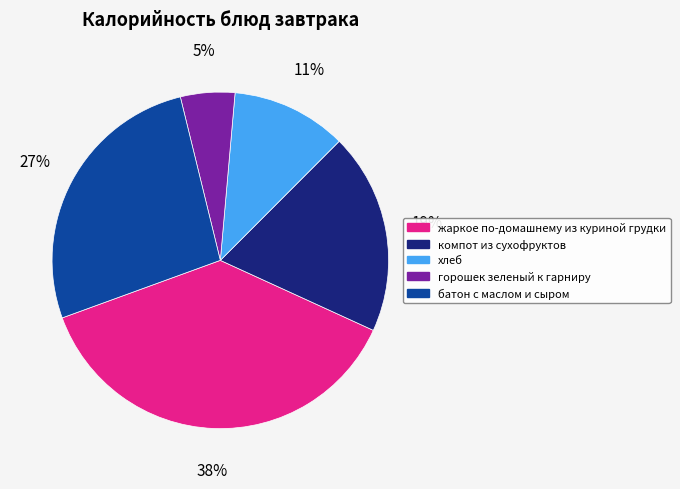

Is жаркое по-домашнему из куриной грудки the majority of the pie?

No